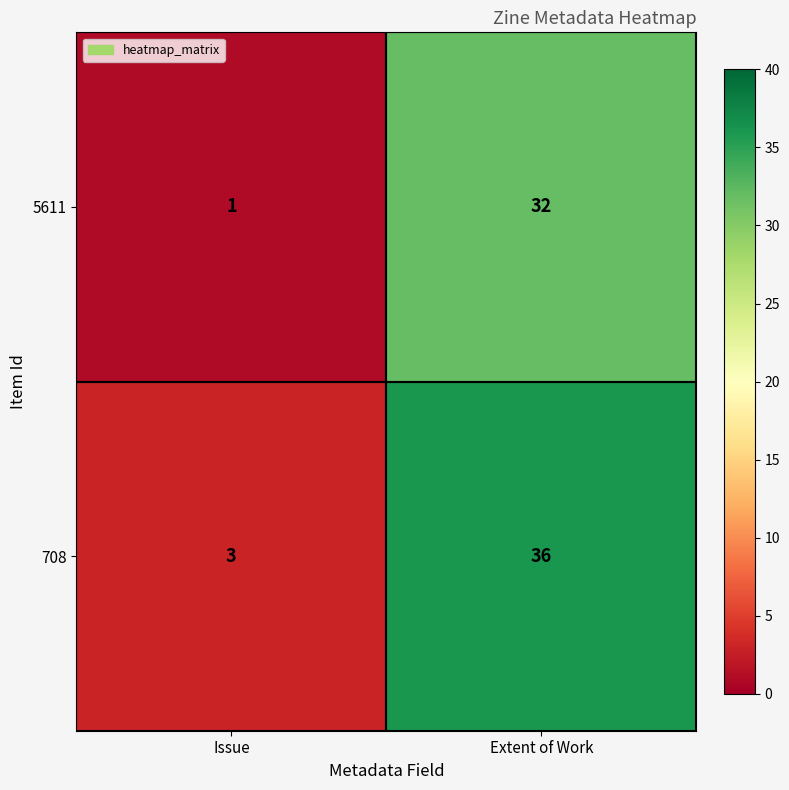

Which series has the widest spread of values?

708